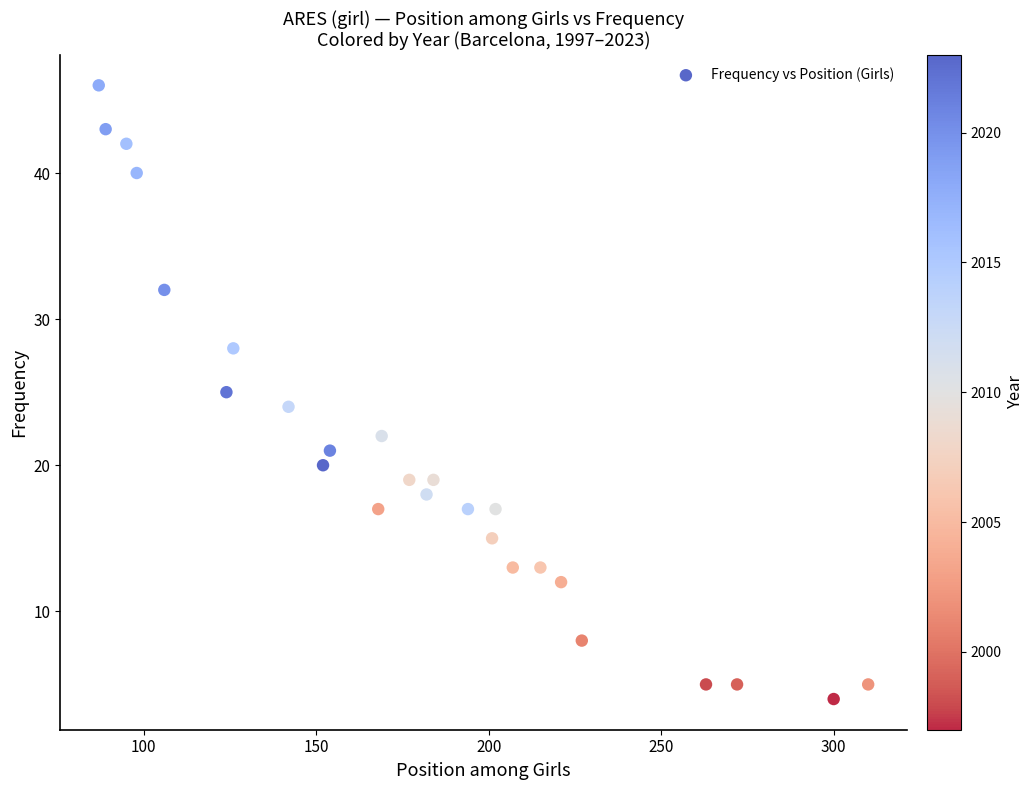

What is the range of Y values (max minus min)?

42